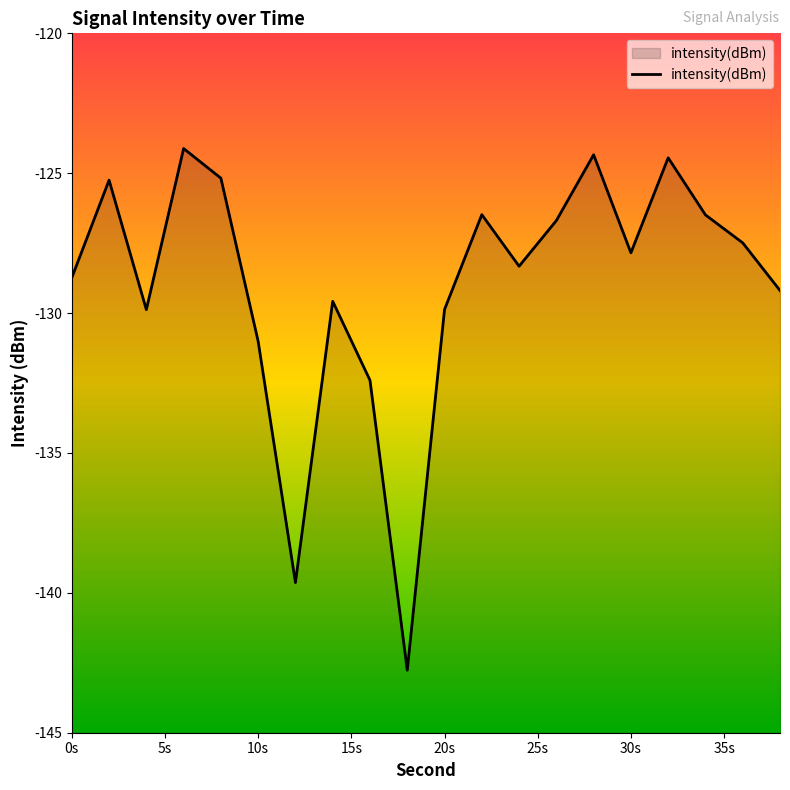

What is the difference between the maximum and minimum values?

18.6